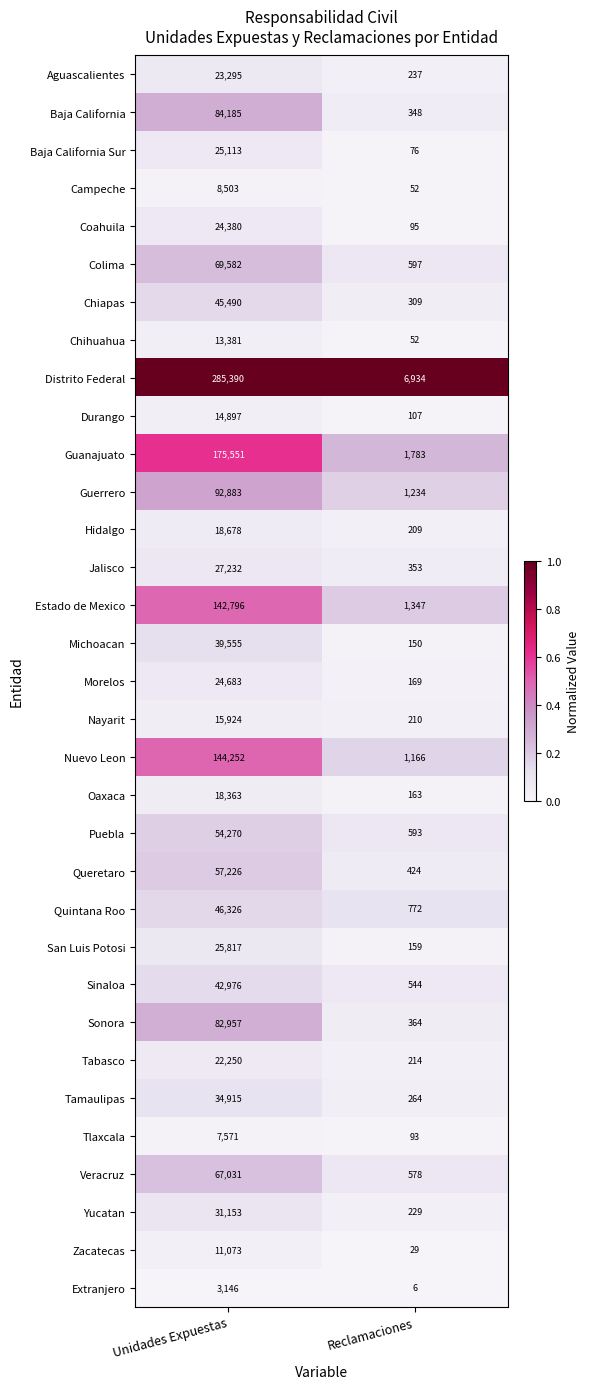

What is the average value of the Campeche series?

4278